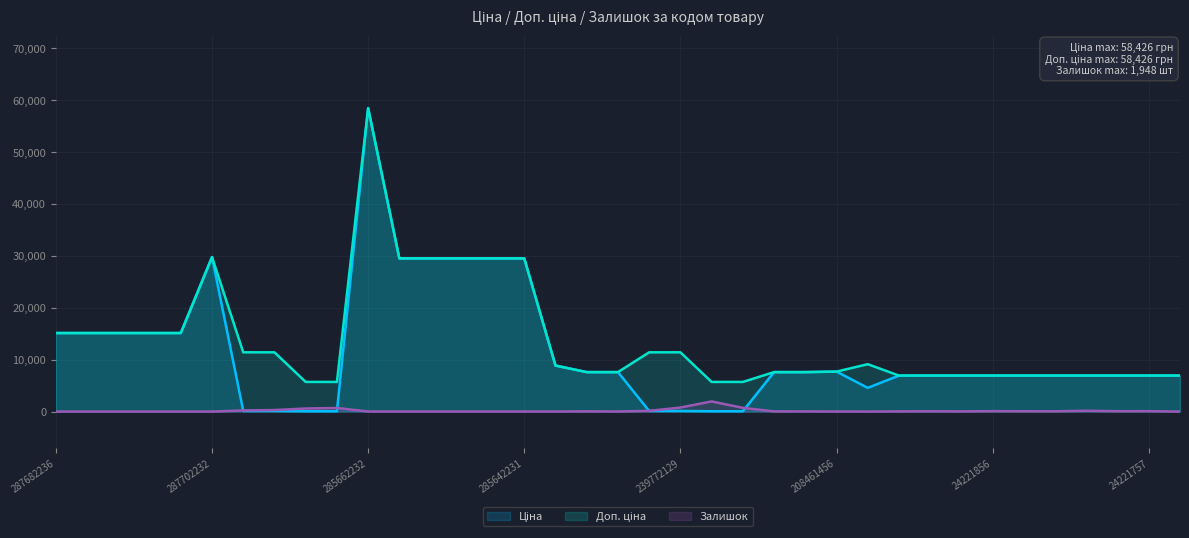

What is the spread (max minus min) of values at 8?

5647.9